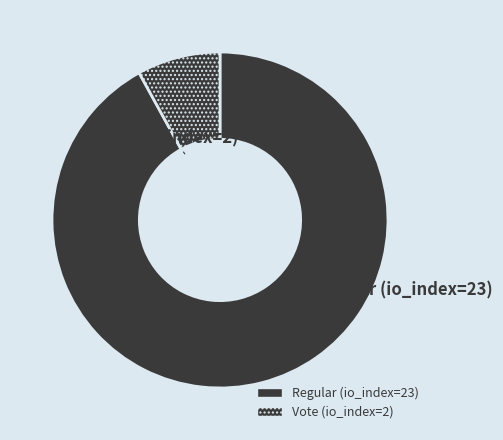

Which slice represents more than half of the pie?

Regular (io_index=23)